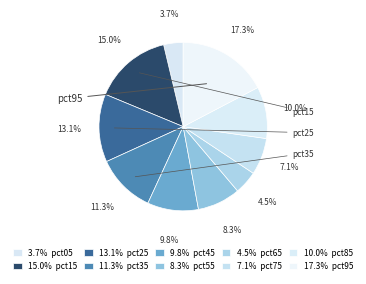

Count the number of slices in the pie.

10